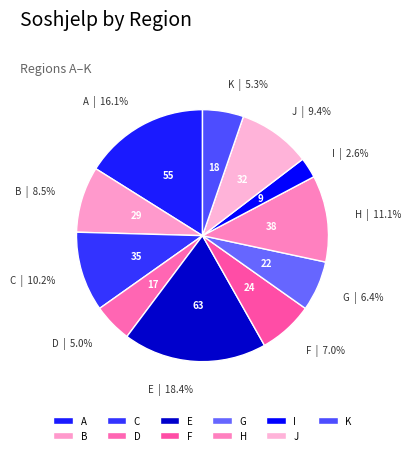

Combined, do K and B account for over 50%?

No